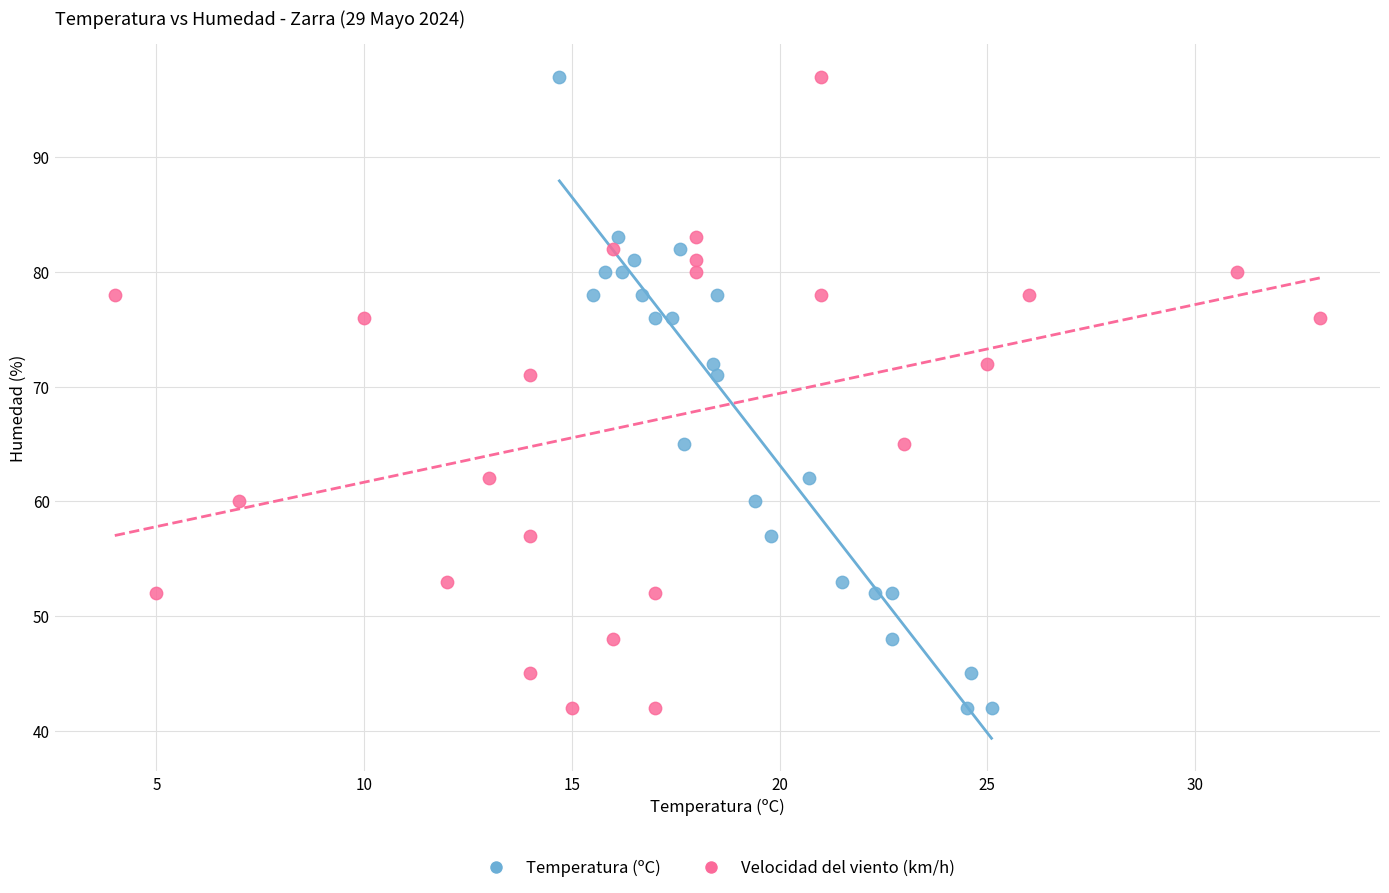

What are all the series names shown in the legend?

Temperatura (ºC), Velocidad del viento (km/h)